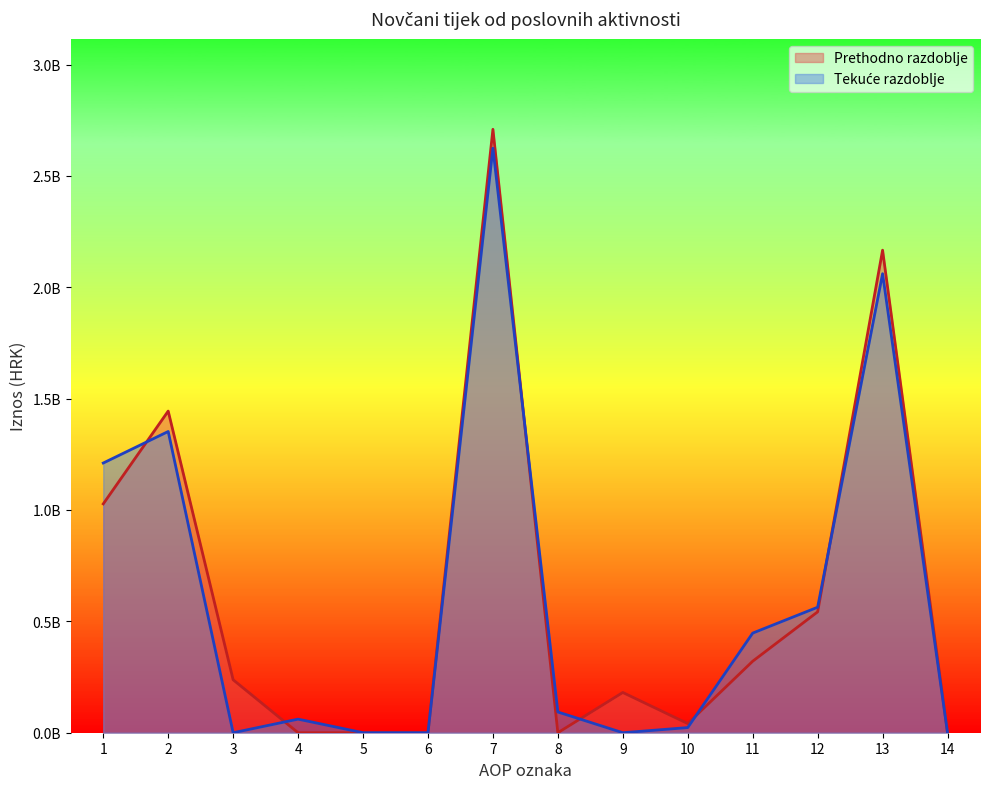

Where is Prethodno razdoblje nearest to the value 1354634350?

2